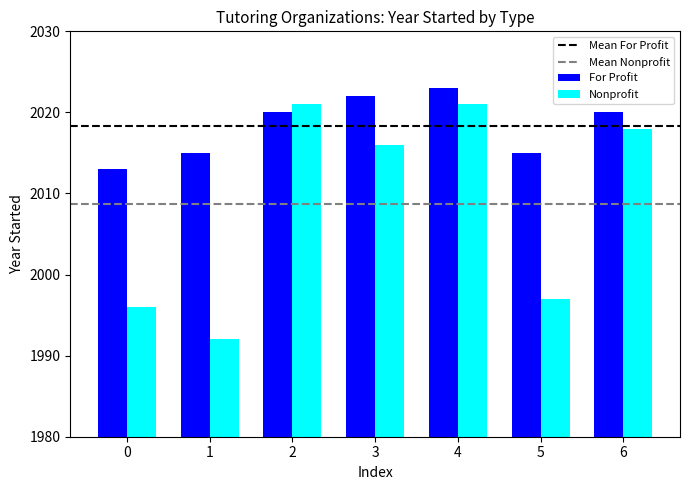

How many bars are there in total?

14